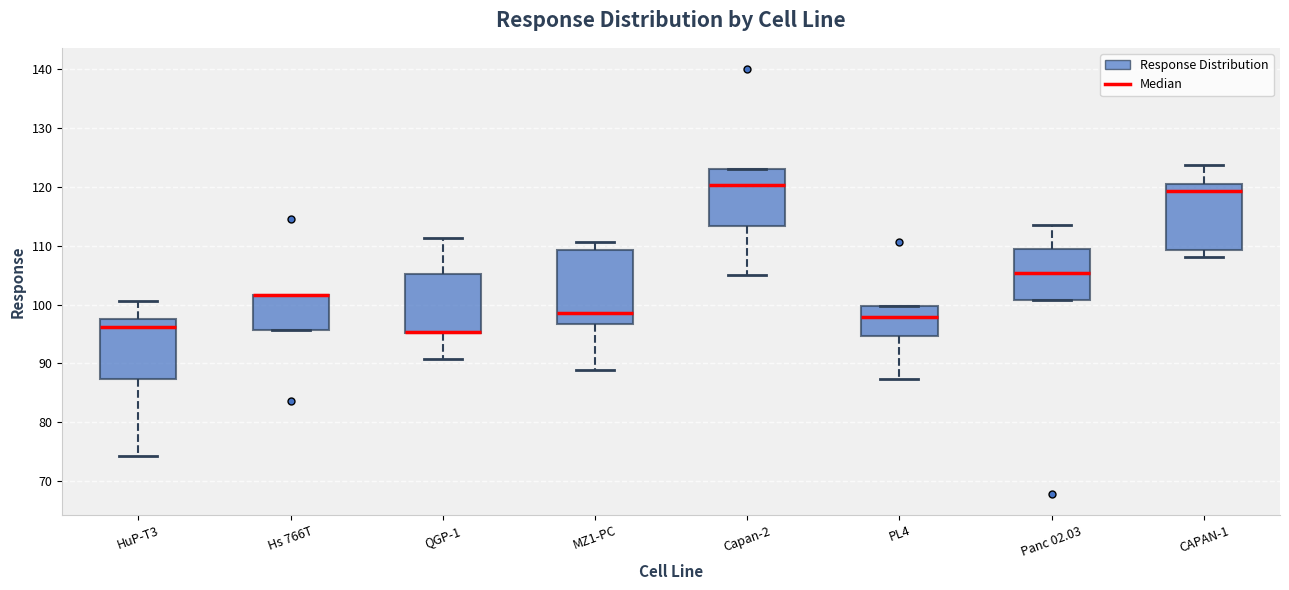

Reading left to right, transcribe this box plot: for each box, give where its median line is, the range the box spans, and where its two whiskers end, as read against the y-axis. The values are not printed on the chart, so give them approximately, as read against the axis.

HuP-T3: median 96, box 87 to 98, whiskers 74 to 101
Hs 766T: median 102 (drawn on the box's upper edge), box 96 to 102, whiskers 96 to 102
QGP-1: median 95 (drawn on the box's lower edge), box 95 to 105, whiskers 91 to 111
MZ1-PC: median 99, box 97 to 109, whiskers 89 to 111
Capan-2: median 120, box 113 to 123, whiskers 105 to 123
PL4: median 98, box 95 to 100, whiskers 87 to 100
Panc 02.03: median 105, box 101 to 109, whiskers 101 to 114
CAPAN-1: median 119, box 109 to 121, whiskers 108 to 124